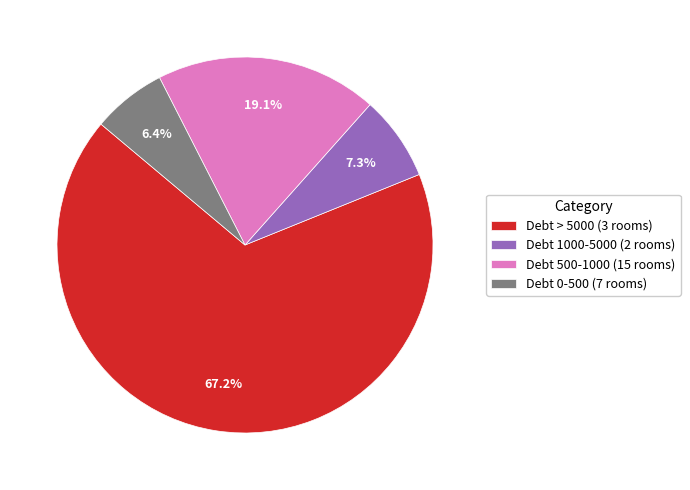

Do Debt 1000-5000 (2 rooms) and Debt 0-500 (7 rooms) together represent more than half of the pie?

No